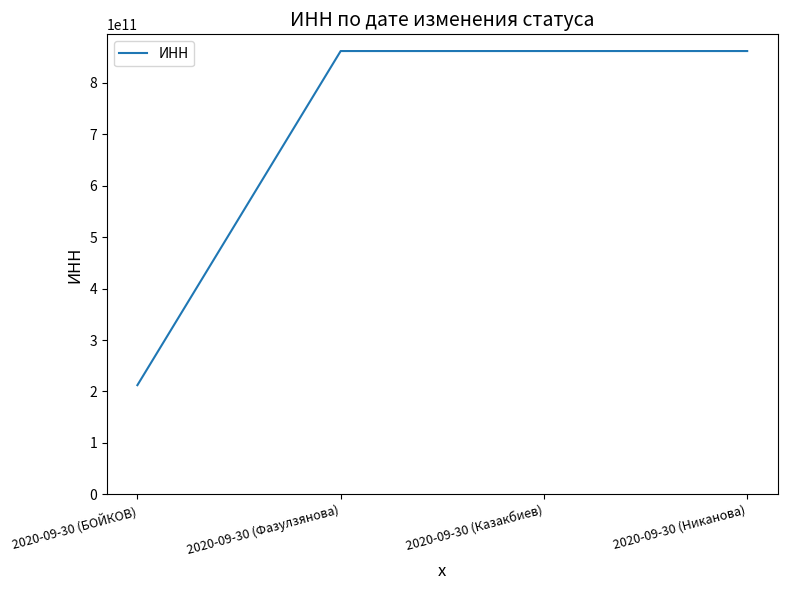

The value at 2020-09-30 (БОЙКОВ) is 212301016715. True or false?

True